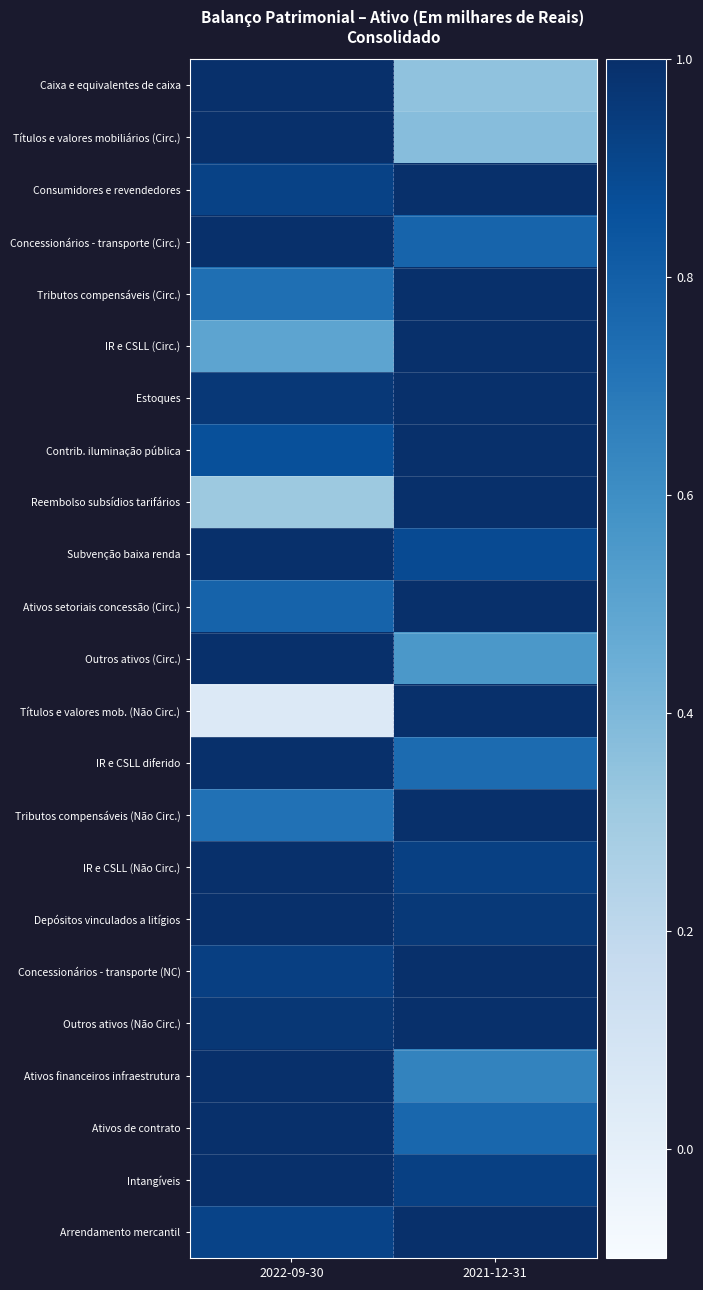

Which series has the largest range (max minus min)?

Títulos e valores mob. (Não Circ.)